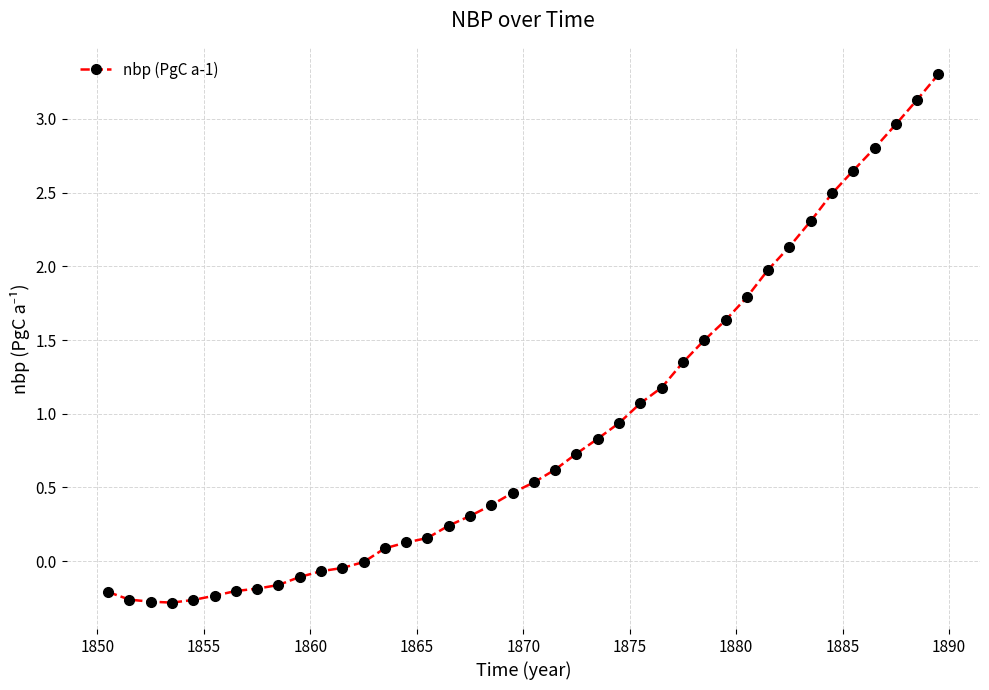

What is the difference between the maximum and minimum values?

3.6